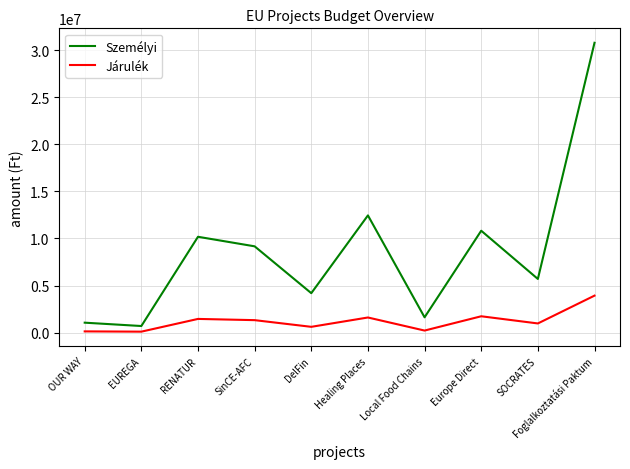

What is the greatest value displayed?

30803143